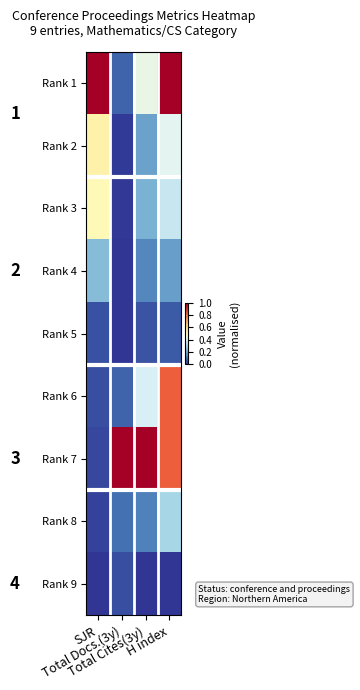

Reading left to right, extract all data points from this chart.

Rank 1: SJR=1.0	Total Docs.(3y)=0.1	Total Cites(3y)=0.4	H index=1.0
Rank 2: SJR=0.5	Total Docs.(3y)=0.0	Total Cites(3y)=0.2	H index=0.4
Rank 3: SJR=0.5	Total Docs.(3y)=0.0	Total Cites(3y)=0.2	H index=0.4
Rank 4: SJR=0.2	Total Docs.(3y)=0.0	Total Cites(3y)=0.1	H index=0.2
Rank 5: SJR=0.0	Total Docs.(3y)=0.0	Total Cites(3y)=0.0	H index=0.1
Rank 6: SJR=0.0	Total Docs.(3y)=0.1	Total Cites(3y)=0.4	H index=0.8
Rank 7: SJR=0.0	Total Docs.(3y)=1.0	Total Cites(3y)=1.0	H index=0.8
Rank 8: SJR=0.0	Total Docs.(3y)=0.1	Total Cites(3y)=0.1	H index=0.3
Rank 9: SJR=0.0	Total Docs.(3y)=0.0	Total Cites(3y)=0.0	H index=0.0